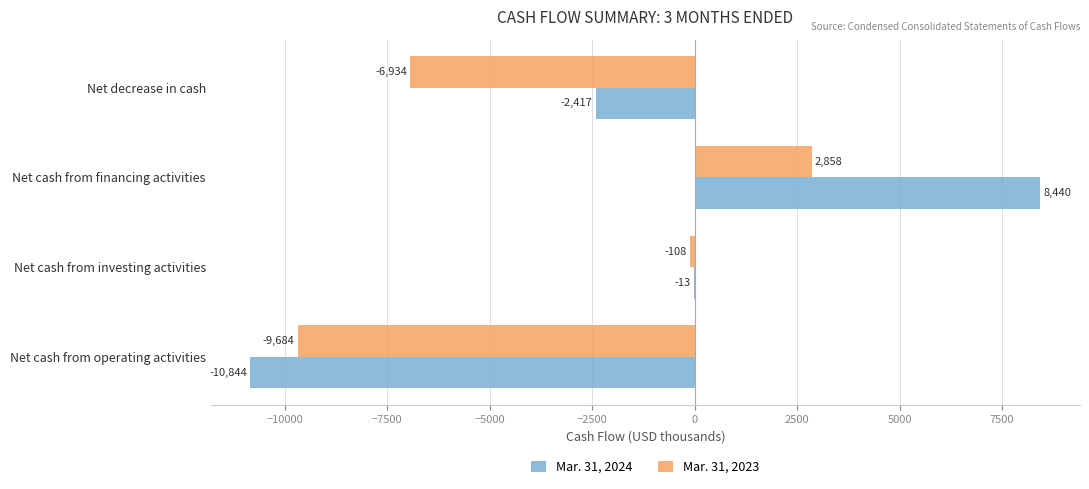

Count the Mar. 31, 2024 values in the range -2417 to 8440.

3